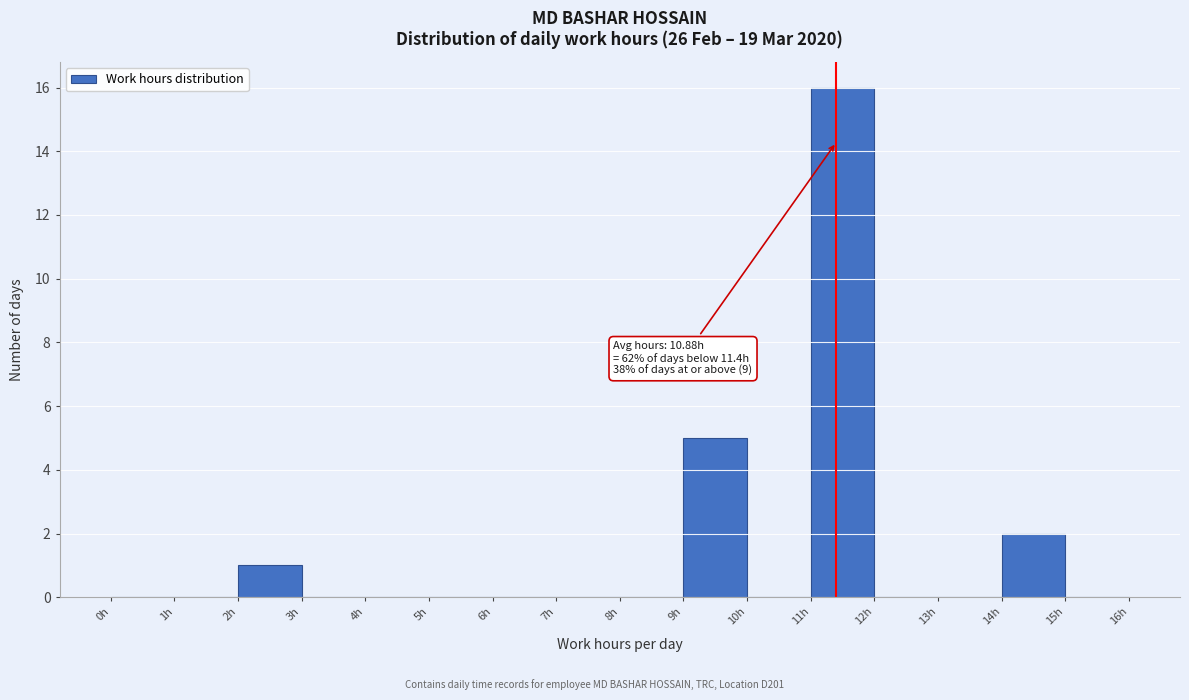

Which range on the x-axis has the tallest bar?

11 to 12